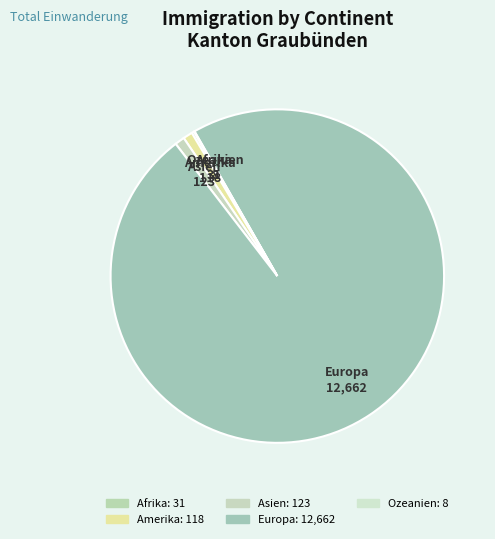

What is the smallest slice in the pie chart?

Ozeanien